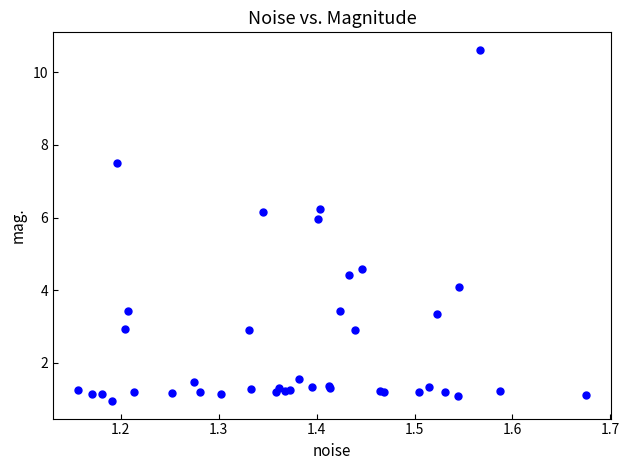

What Y value in the scatter plot is closest to 5?

4.6